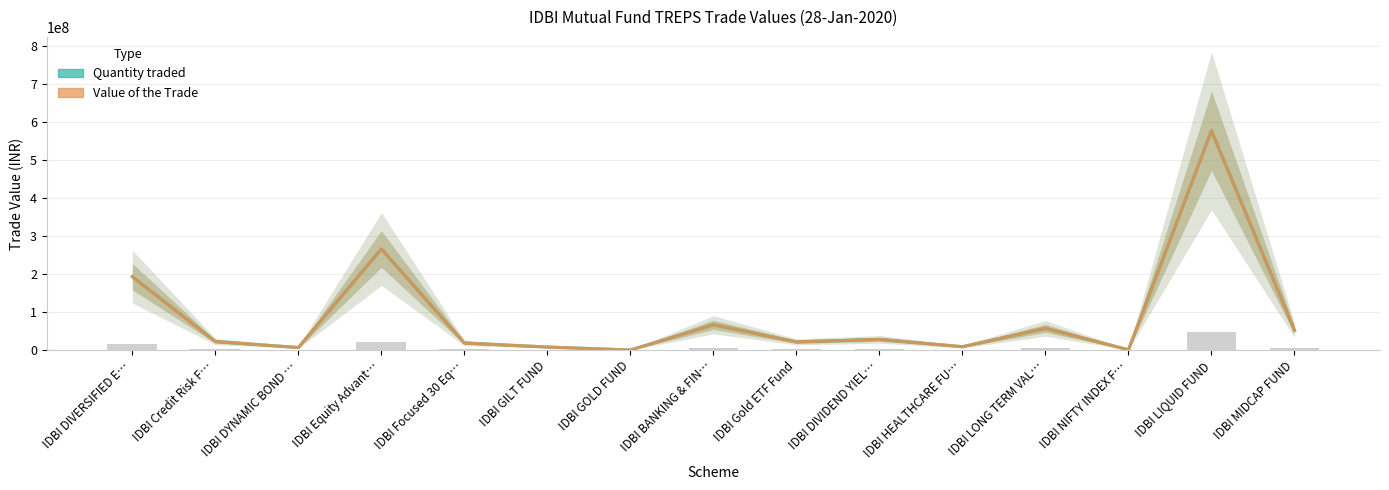

Between IDBI HEALTHCARE FU… and IDBI GOLD FUND, which is larger?

IDBI HEALTHCARE FU…